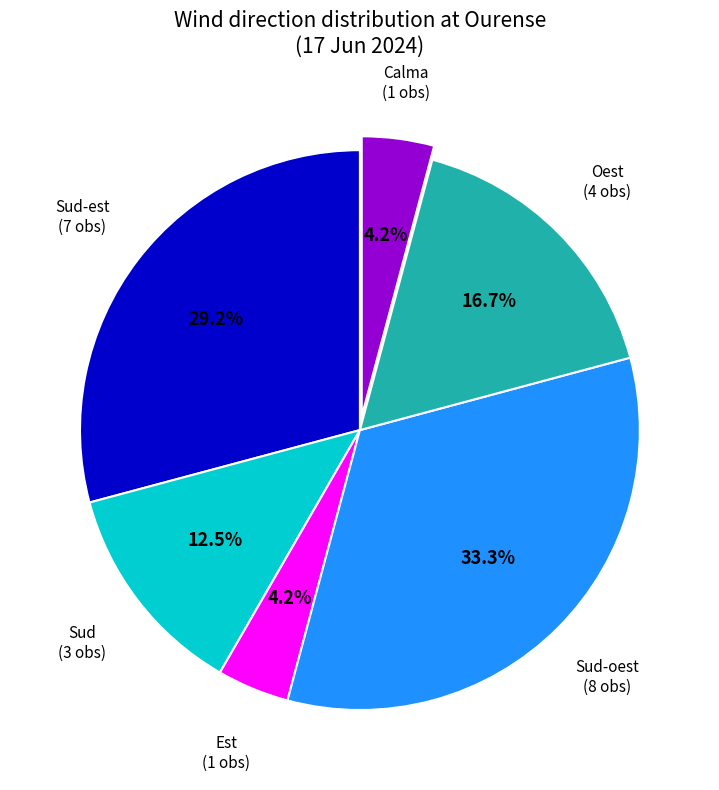

To the nearest percent, what is the difference between the largest and smallest slice percentages?

29%